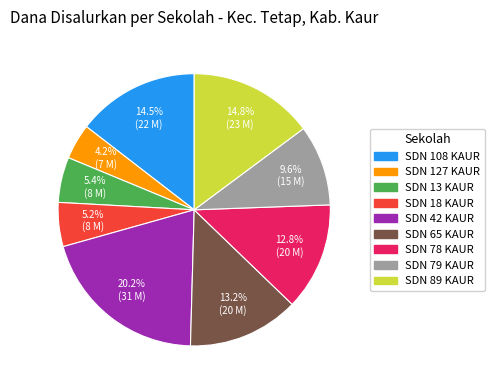

Between SDN 42 KAUR and SDN 79 KAUR, which is larger?

SDN 42 KAUR